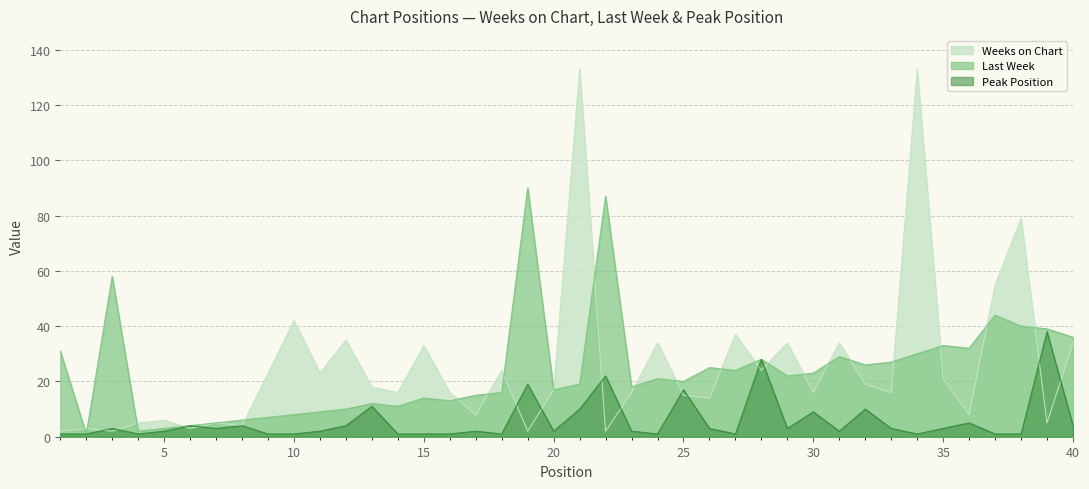

Between 36 and 38, which series saw the biggest shift?

Weeks on Chart